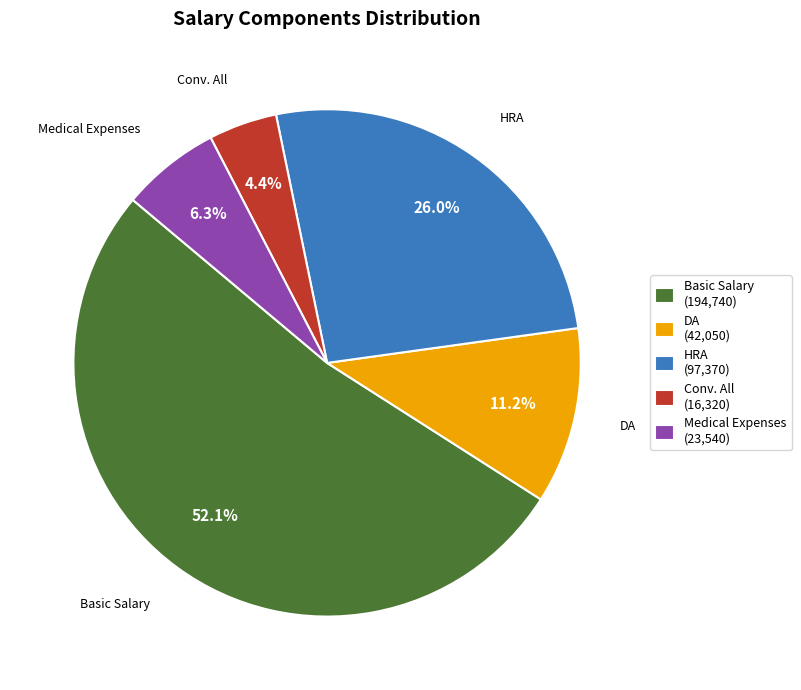

Does Basic Salary (194,740) account for over 50% of the chart?

Yes